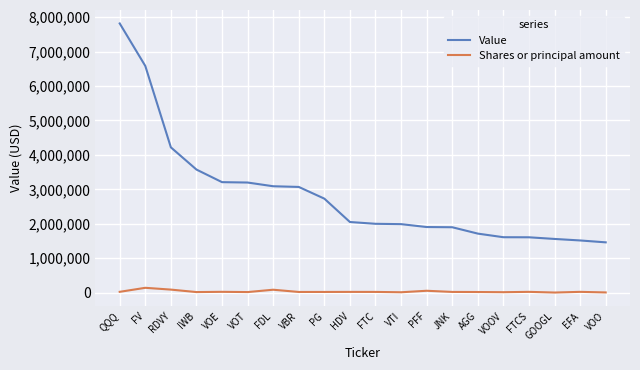

Between FDL and AGG, which series saw the biggest shift?

Value